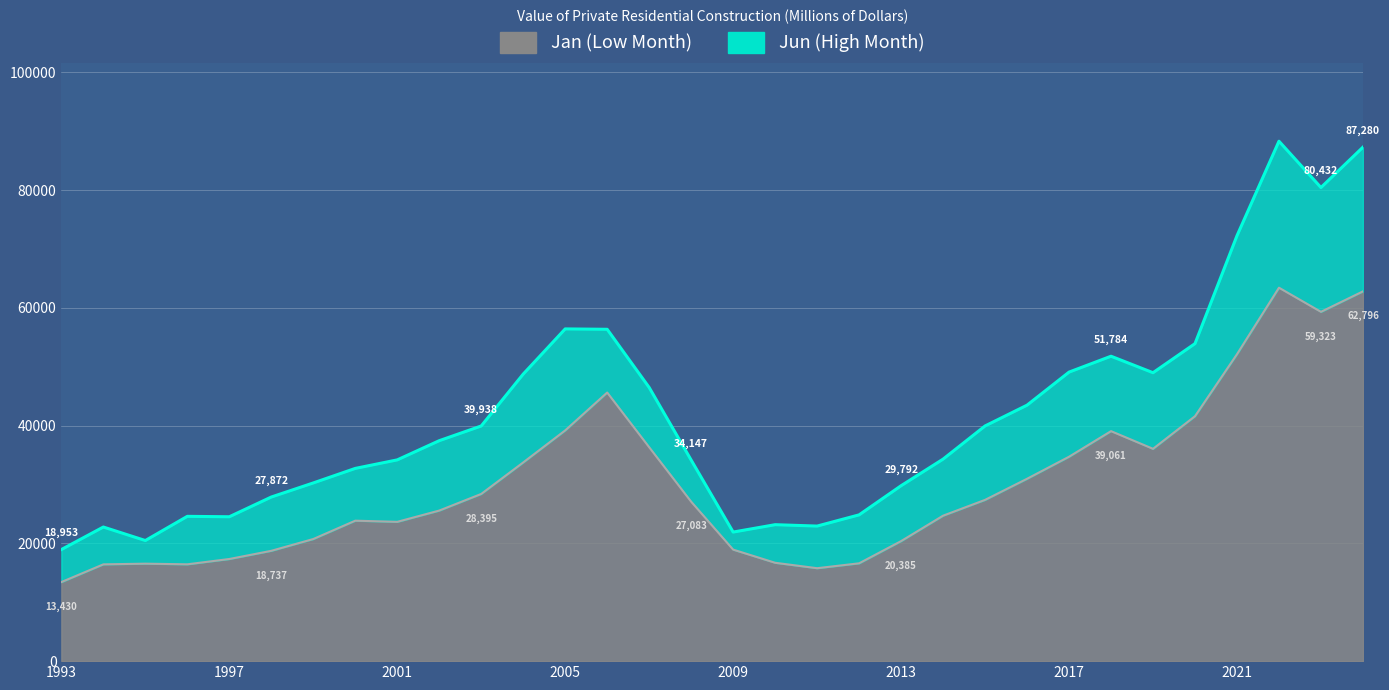

Which series changed the most between 2007 and 2009?

Jun